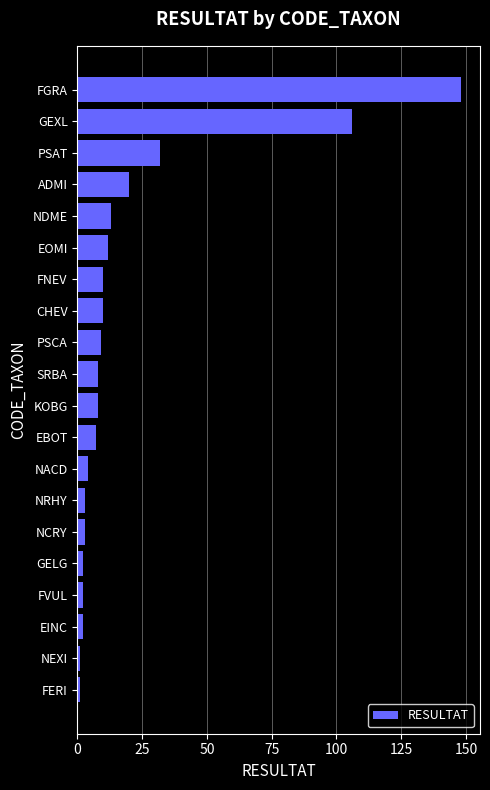

The chart shows a value of 15 at CHEV. True or false?

False